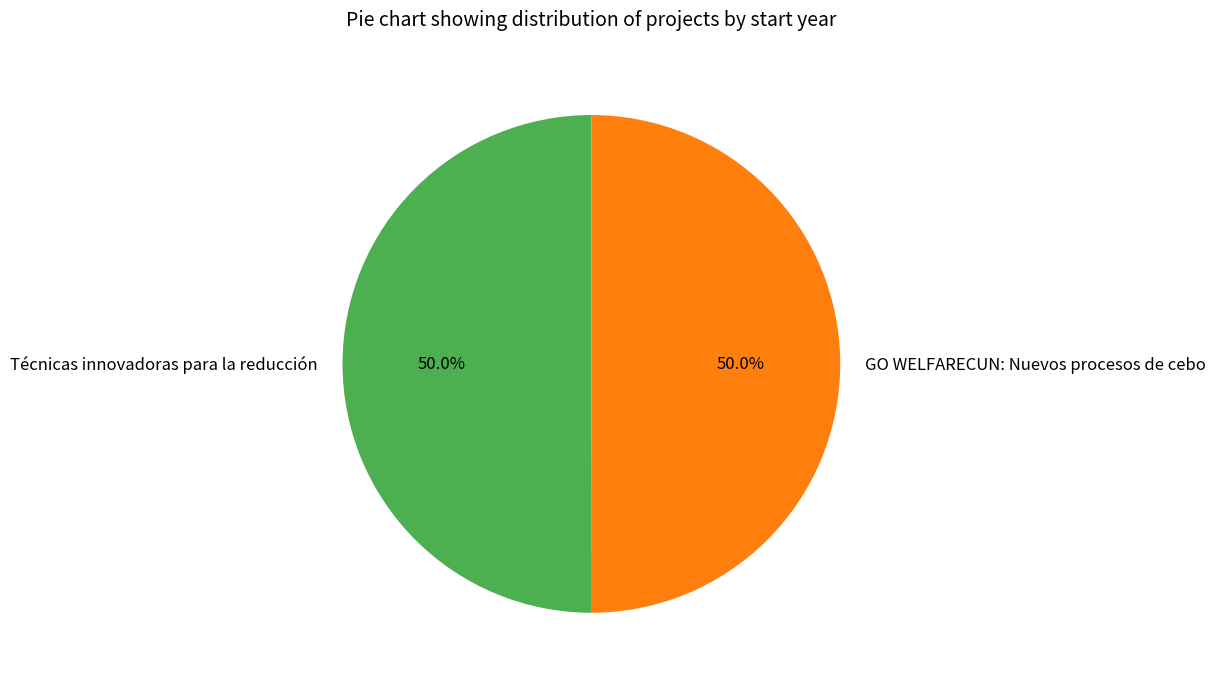

Approximately how many times larger is the value at GO WELFARECUN: Nuevos procesos de cebo compared to Técnicas innovadoras para la reducción?

1.0